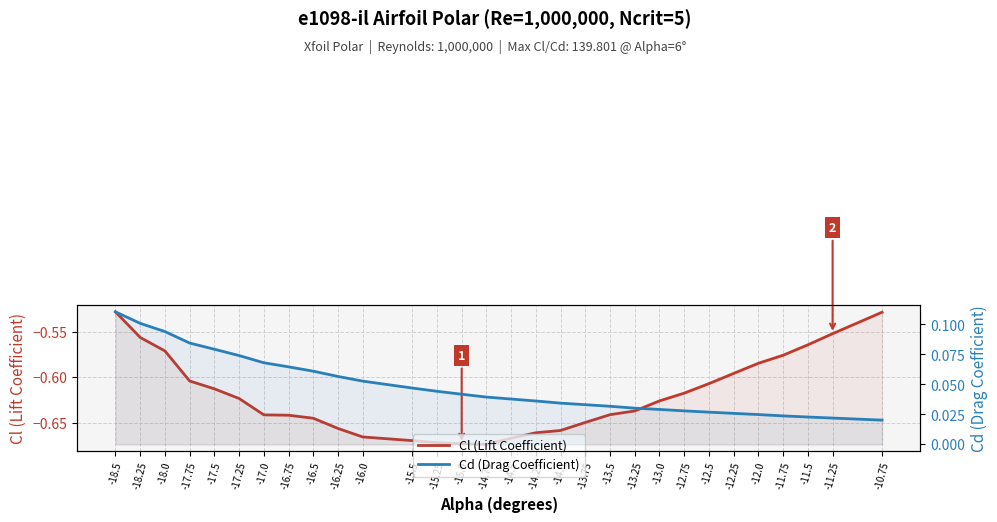

Reading left to right, extract all data points from this chart.

Cl (Lift Coefficient): -0.5	-0.6	-0.6	-0.6	-0.6	-0.6	-0.6	-0.6	-0.6	-0.7	-0.7	-0.7	-0.7	-0.7	-0.7	-0.7	-0.7	-0.7	-0.6	-0.6	-0.6	-0.6	-0.6	-0.6	-0.6	-0.6	-0.6	-0.6	-0.6	-0.5
Cd (Drag Coefficient): 0.1	0.1	0.1	0.1	0.1	0.1	0.1	0.1	0.1	0.1	0.1	0.0	0.0	0.0	0.0	0.0	0.0	0.0	0.0	0.0	0.0	0.0	0.0	0.0	0.0	0.0	0.0	0.0	0.0	0.0